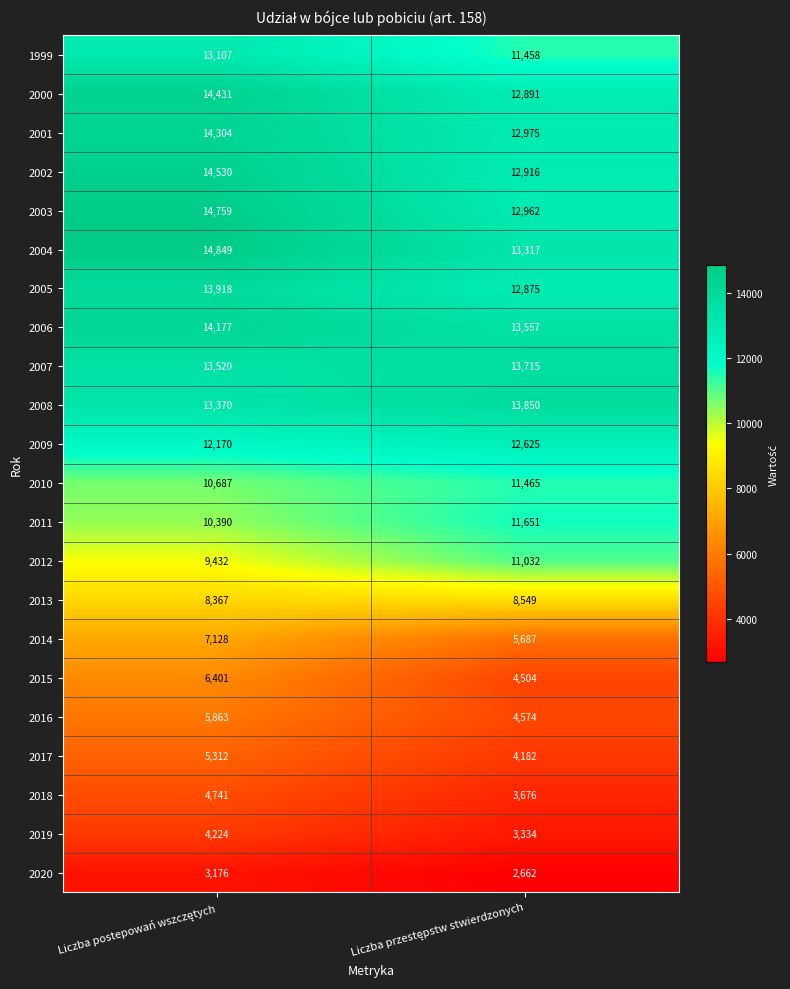

Which series has the largest range (max minus min)?

2015